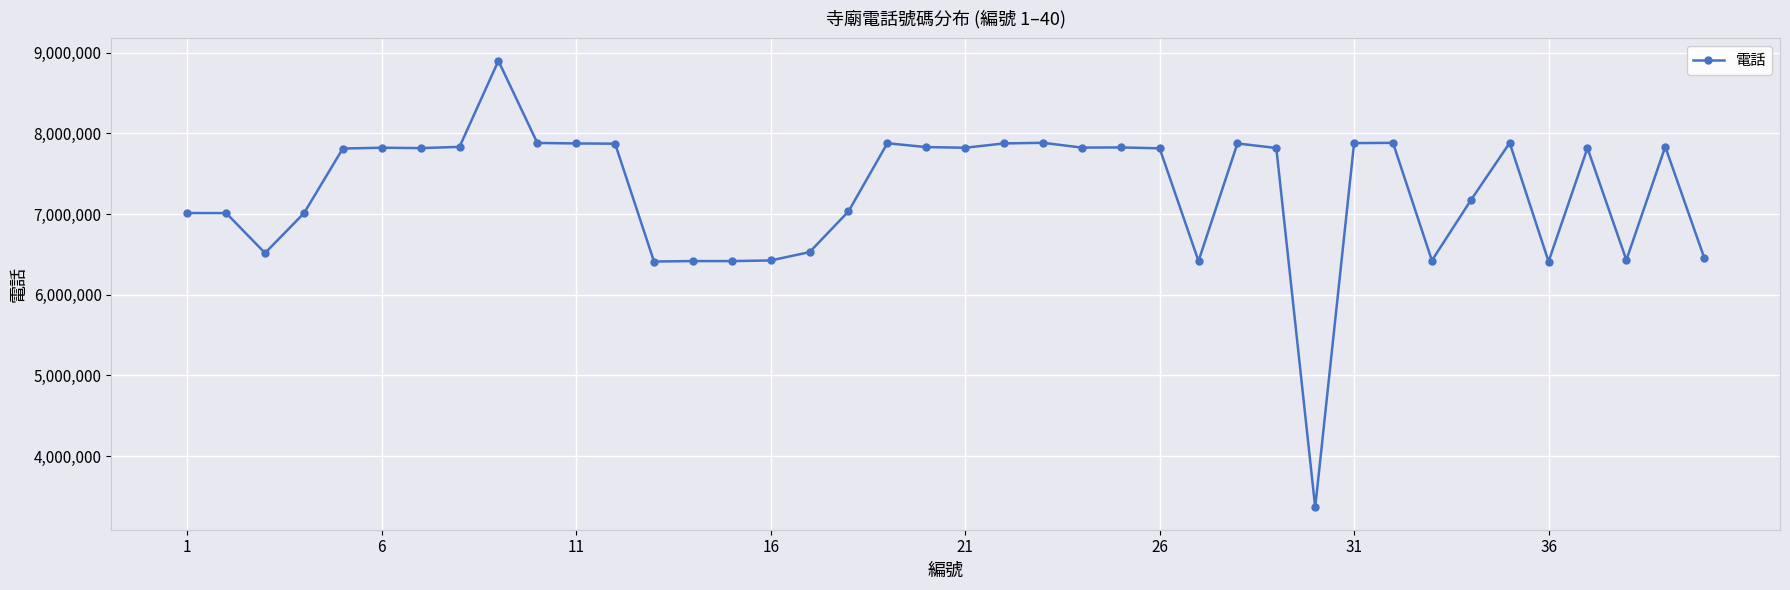

What is the sum of all values?

291056633